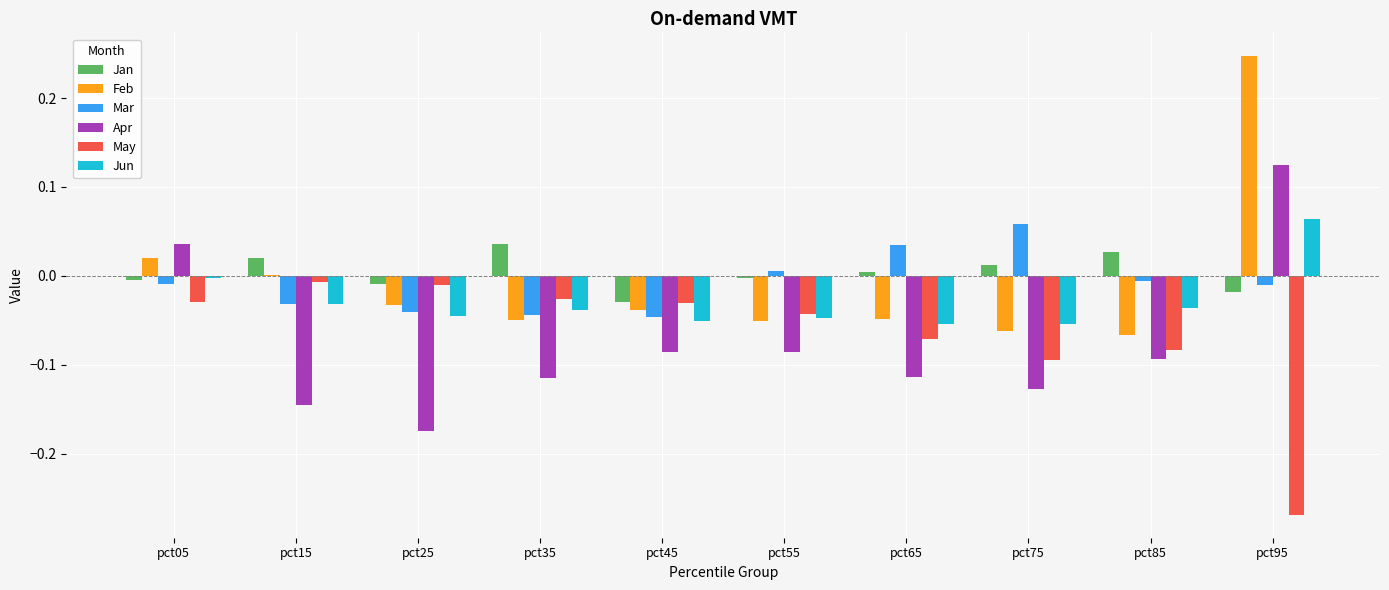

Which label corresponds to the largest value in the chart?

pct95